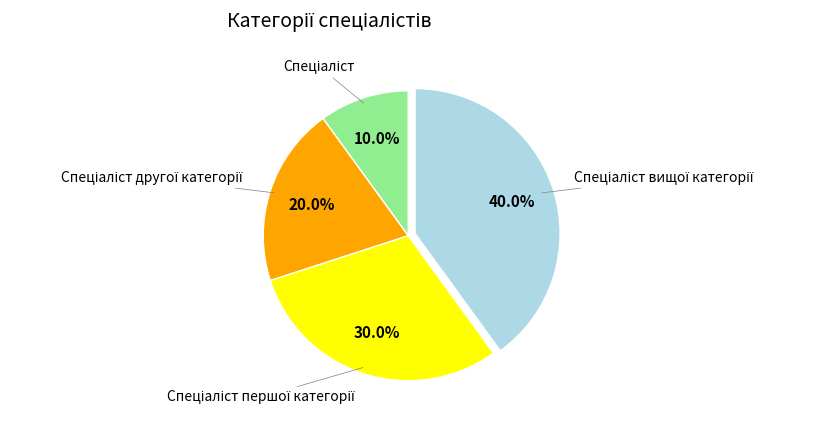

How many slices are in this pie chart?

4